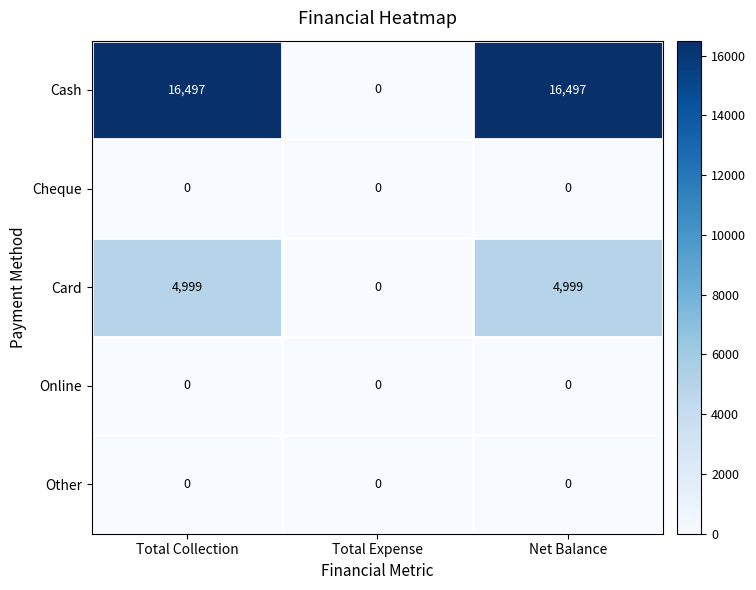

Which series has the largest total across all categories?

Cash